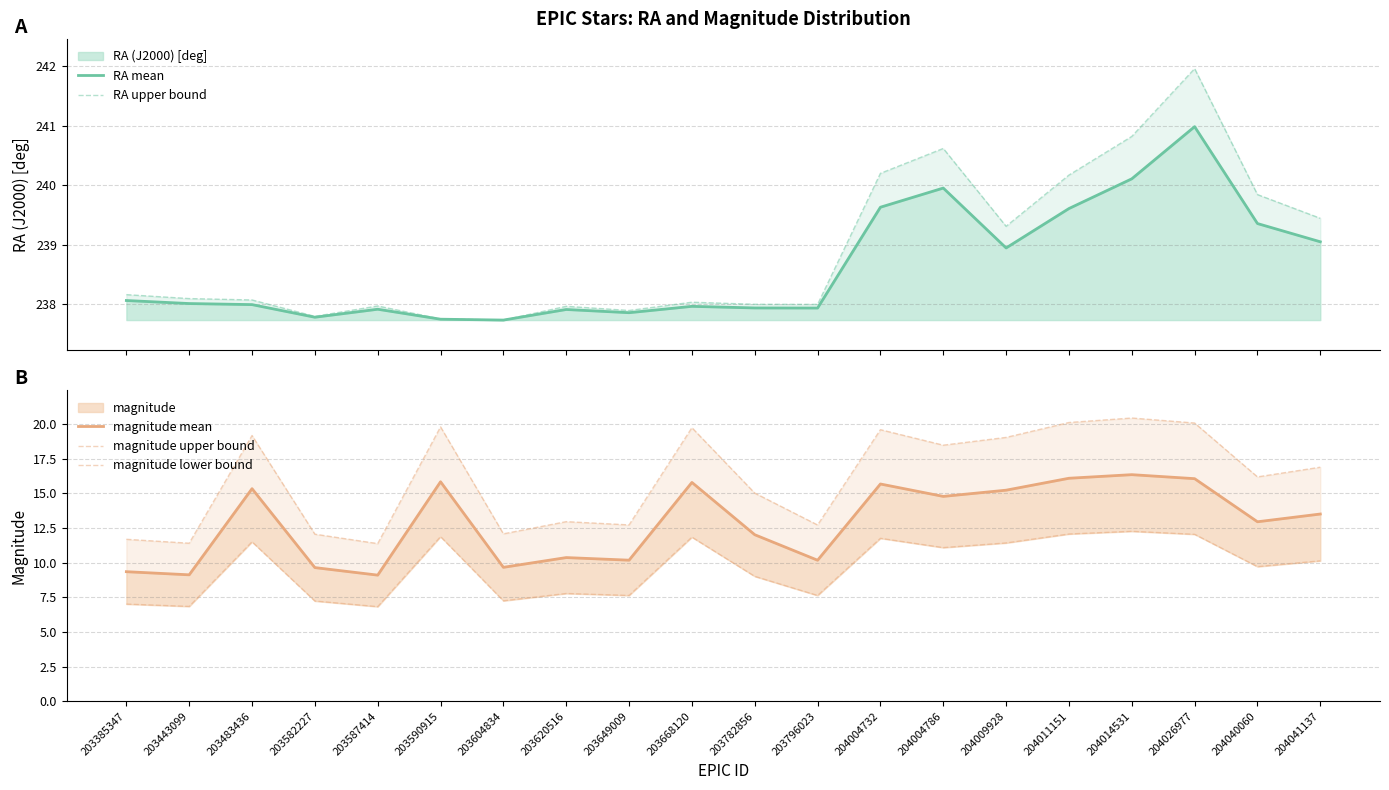

What is the total value across all series at 204014531?

529.9